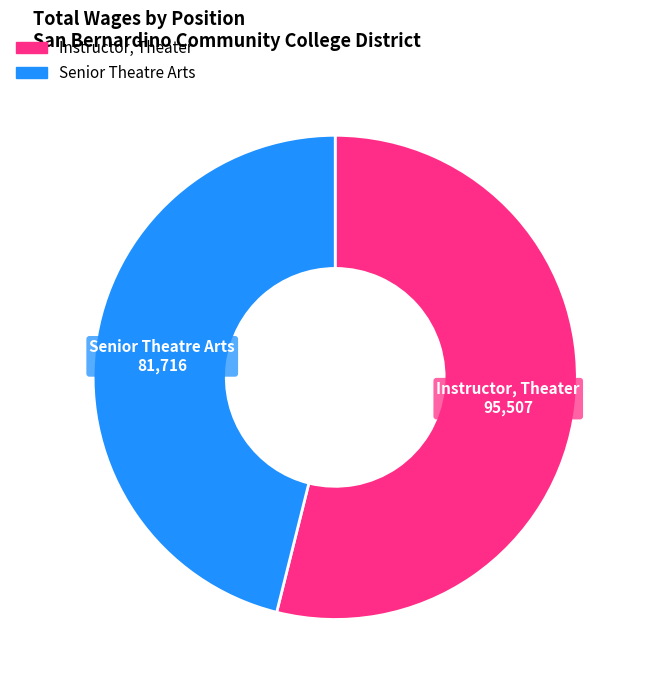

Which category has the smallest portion of the pie?

Senior Theatre Arts